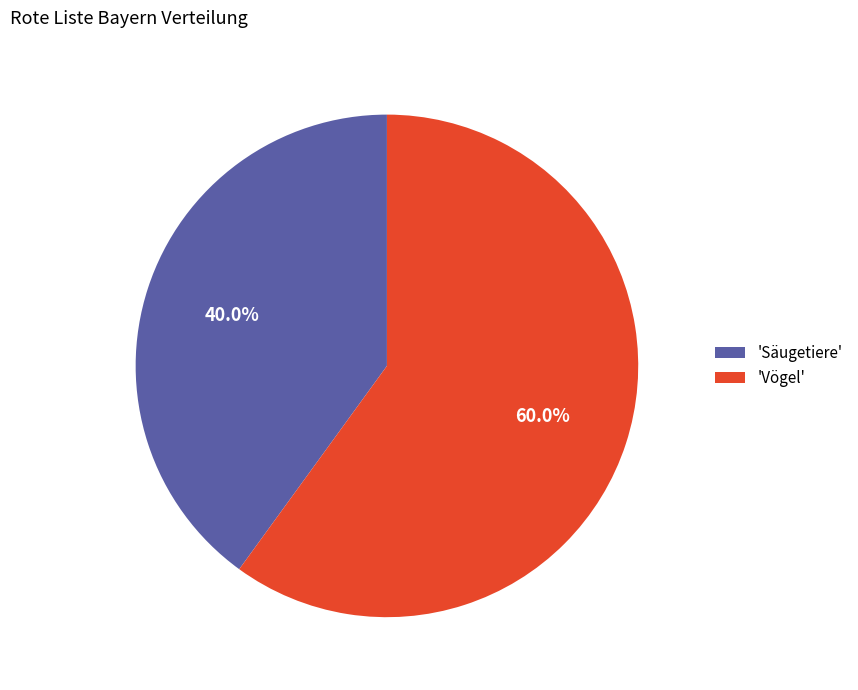

Which category has the smallest portion of the pie?

'Säugetiere'